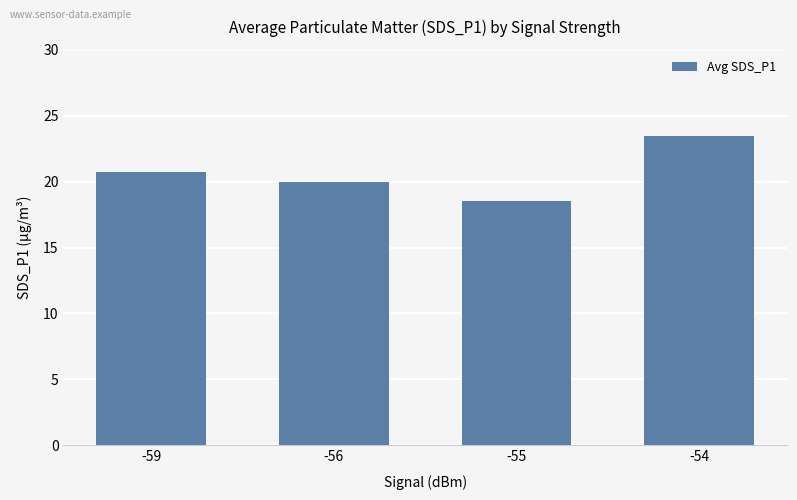

Rank the categories by value from highest to lowest.

-54, -59, -56, -55